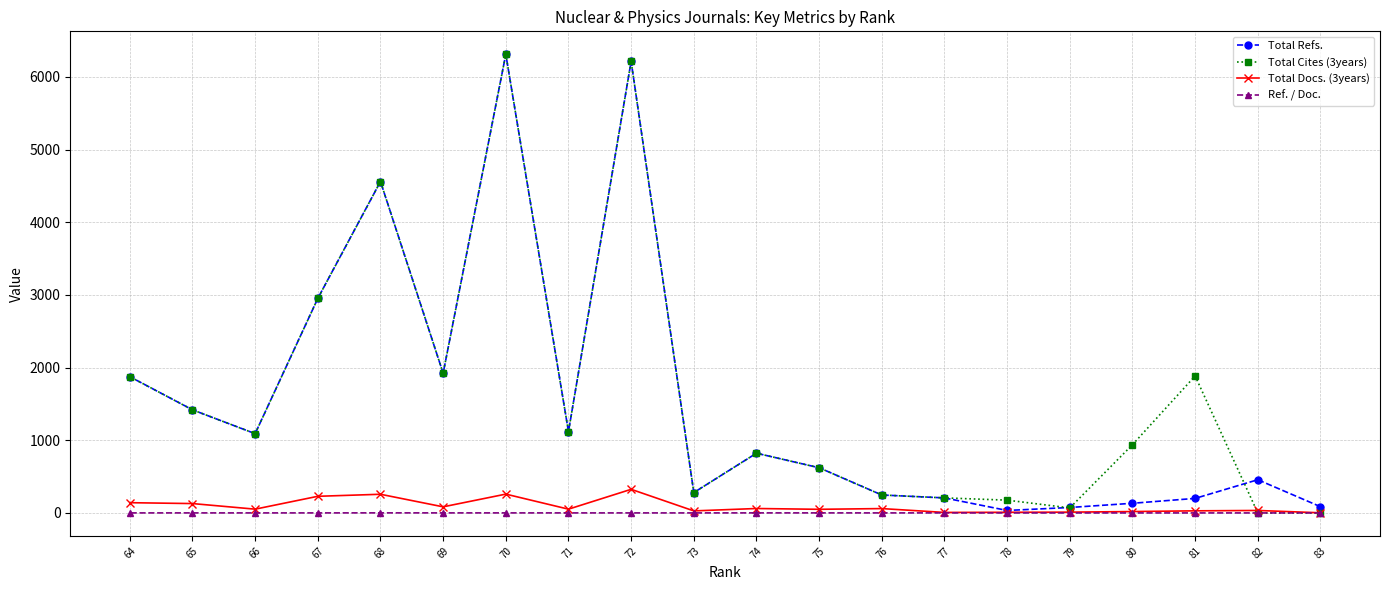

Which series has the largest total across all categories?

Total Cites (3years)